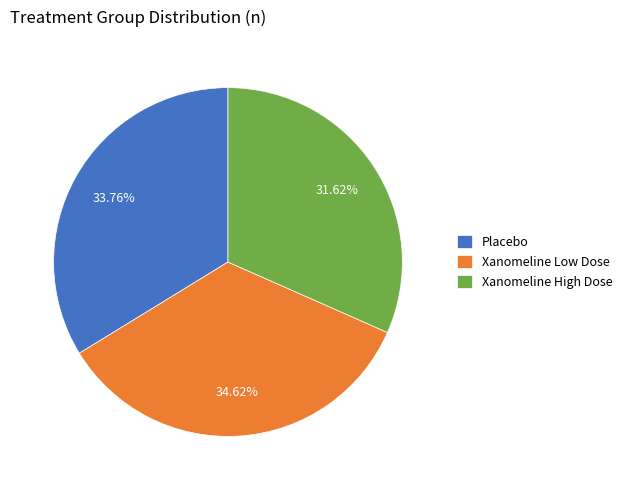

Which category has the biggest portion of the pie?

Xanomeline Low Dose